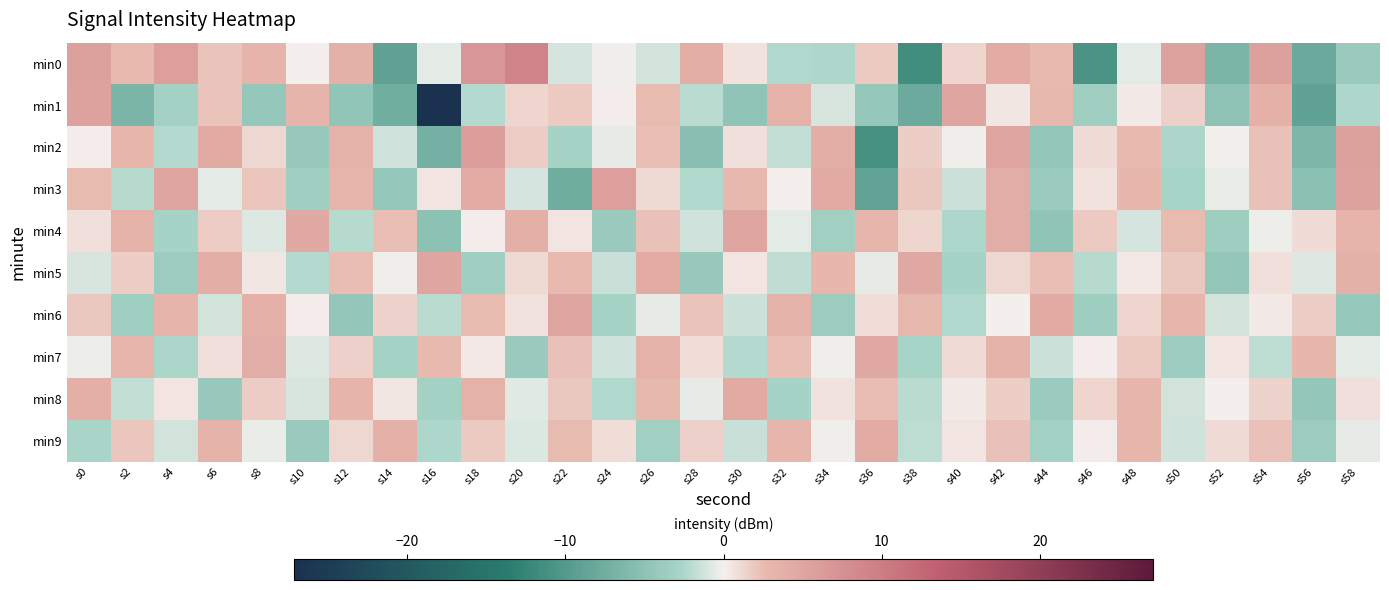

At which category is the sum across all series the highest?

s42